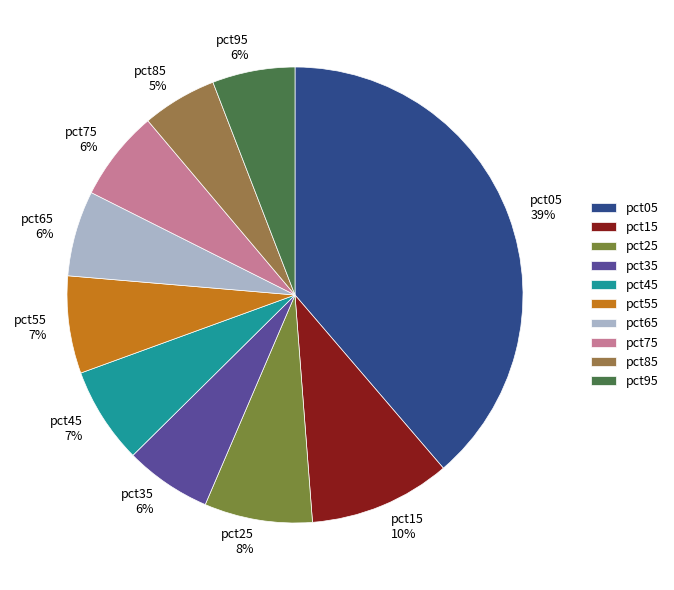

Is the sum of pct35 and pct05 greater than half?

No